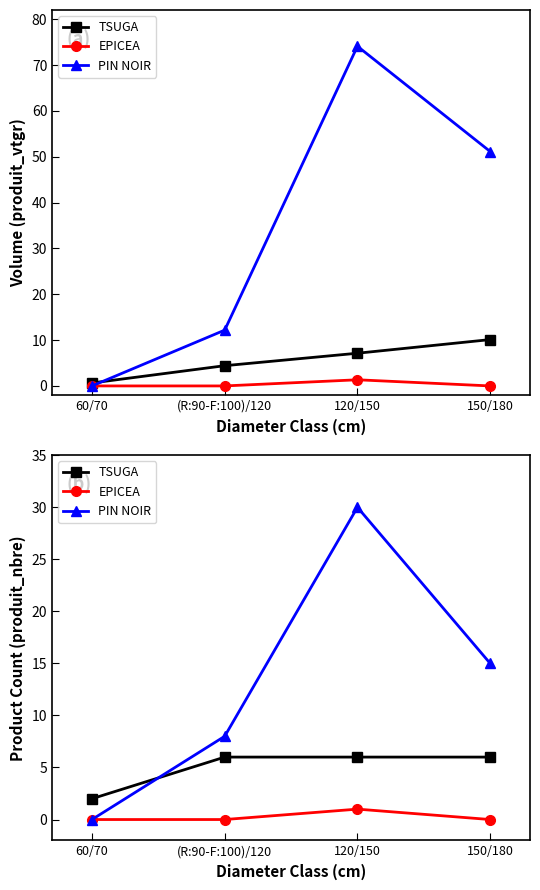

What is the label of the 3rd point from the right?

(R:90-F:100)/120